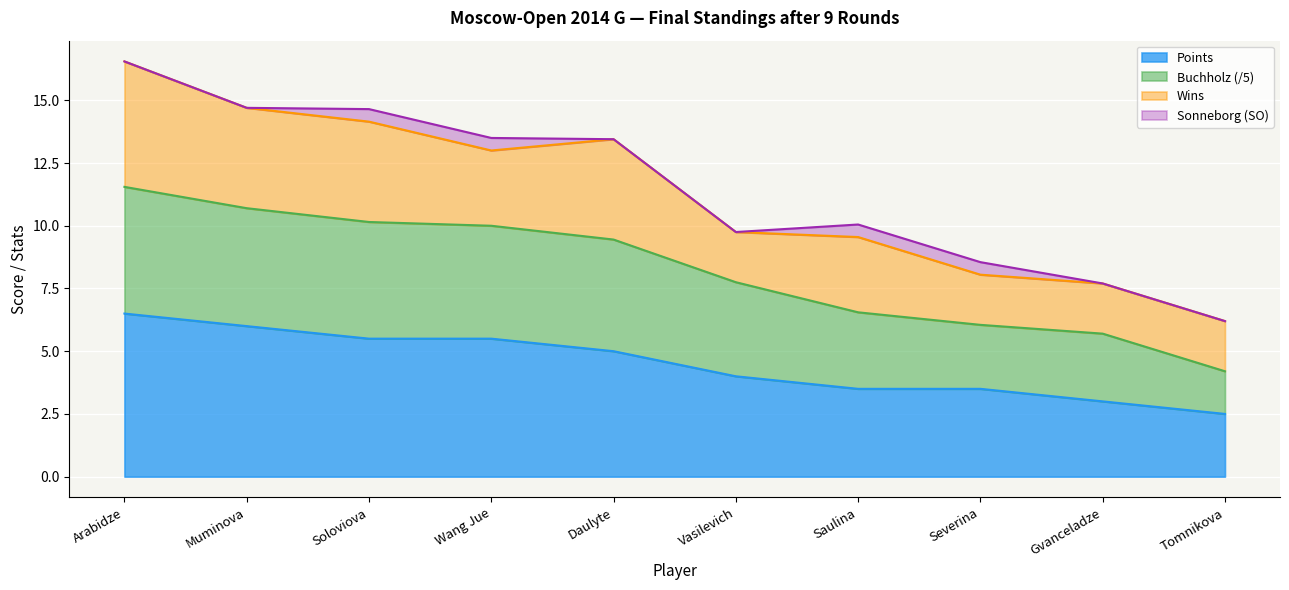

Which has a higher value, Saulina or Gvanceladze?

Saulina